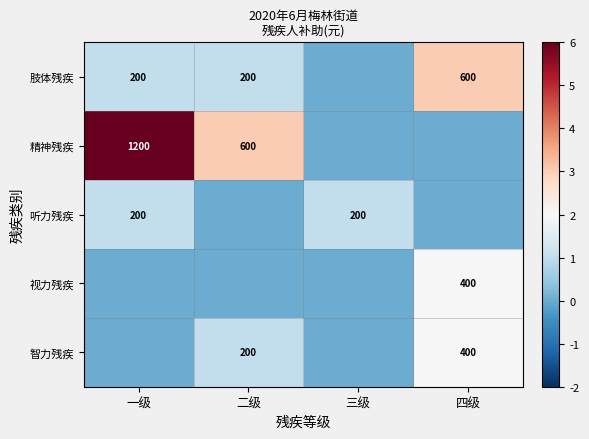

The 肢体残疾 series shows 600 at 四级. True or false?

True